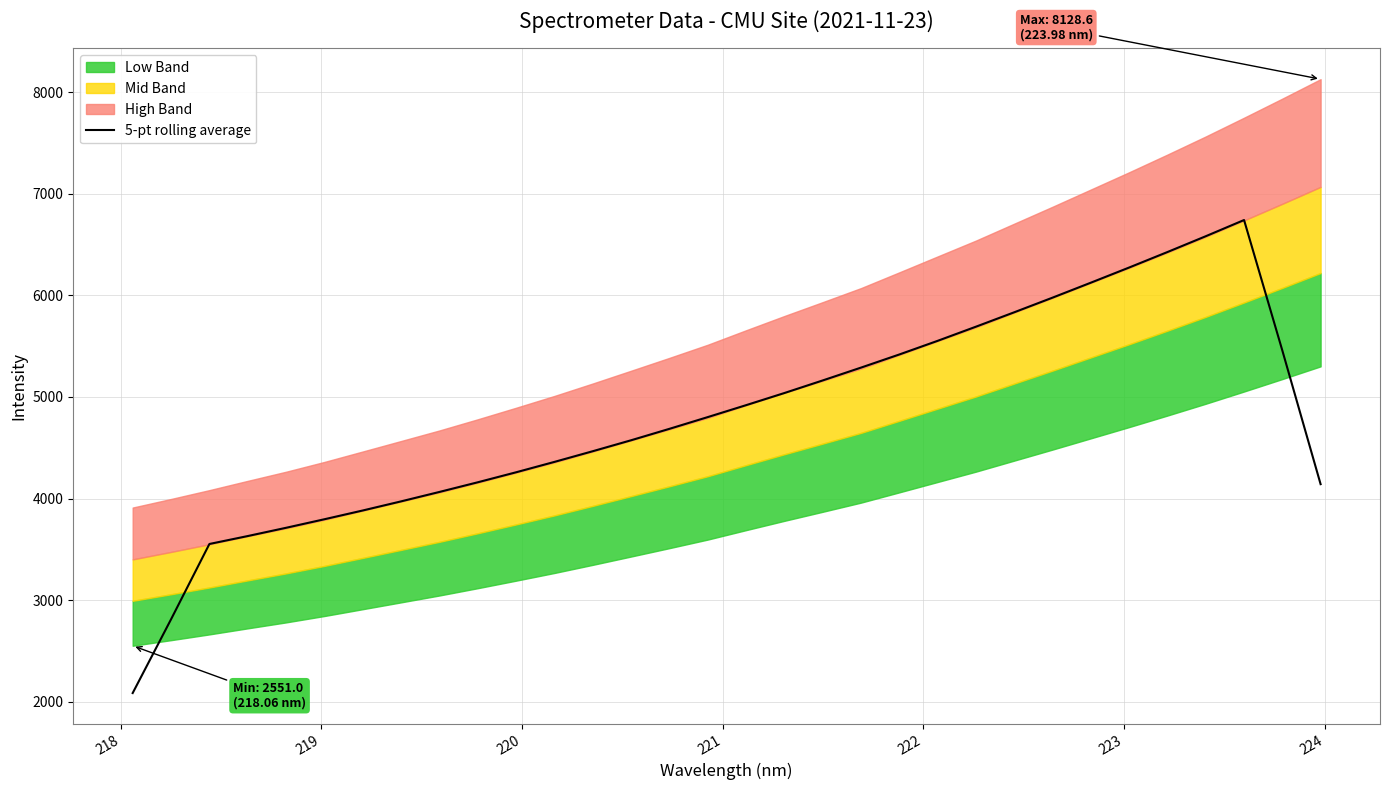

What is the lowest value of the 5-pt rolling average series?

2085.3